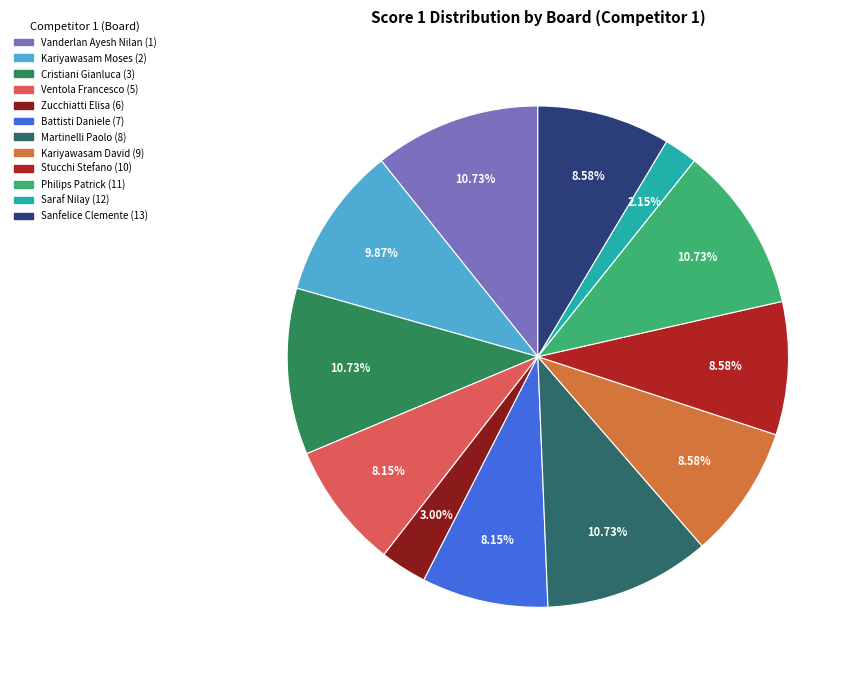

What is the largest slice in the pie chart?

Vanderlan Ayesh Nilan (1)